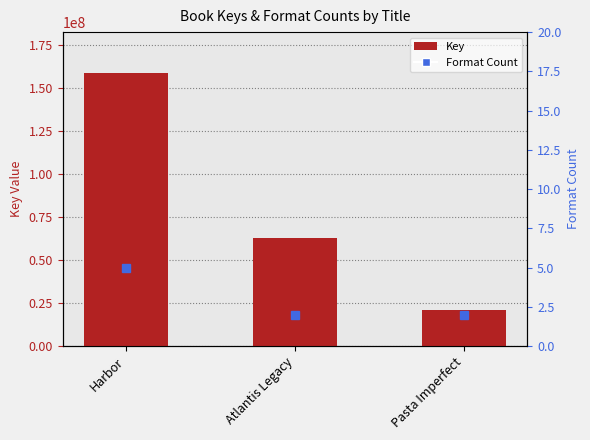

Which series has the largest total across all categories?

Key